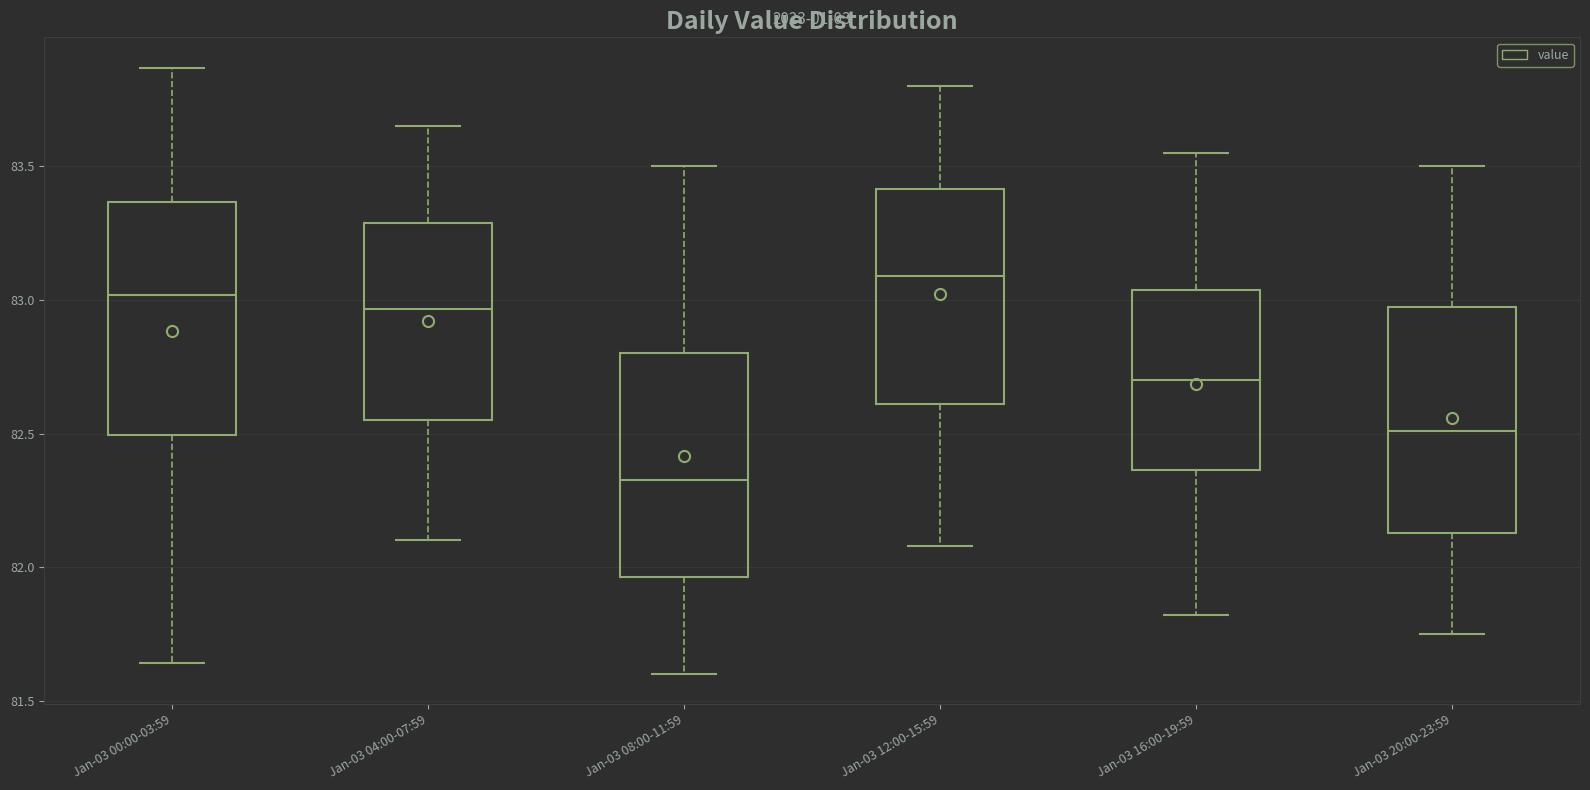

Reading left to right, read every box against the y-axis: the position of its median line, the range the box covers, and the ends of its whiskers. The values are not printed on the chart, so give them approximately, as read against the axis.

Jan-03 00:00-03:59: median 83.00, box 82.50 to 83.35, whiskers 81.65 to 83.85
Jan-03 04:00-07:59: median 82.95, box 82.55 to 83.30, whiskers 82.10 to 83.65
Jan-03 08:00-11:59: median 82.35, box 81.95 to 82.80, whiskers 81.60 to 83.50
Jan-03 12:00-15:59: median 83.10, box 82.60 to 83.40, whiskers 82.10 to 83.80
Jan-03 16:00-19:59: median 82.70, box 82.35 to 83.05, whiskers 81.80 to 83.55
Jan-03 20:00-23:59: median 82.50, box 82.15 to 82.95, whiskers 81.75 to 83.50